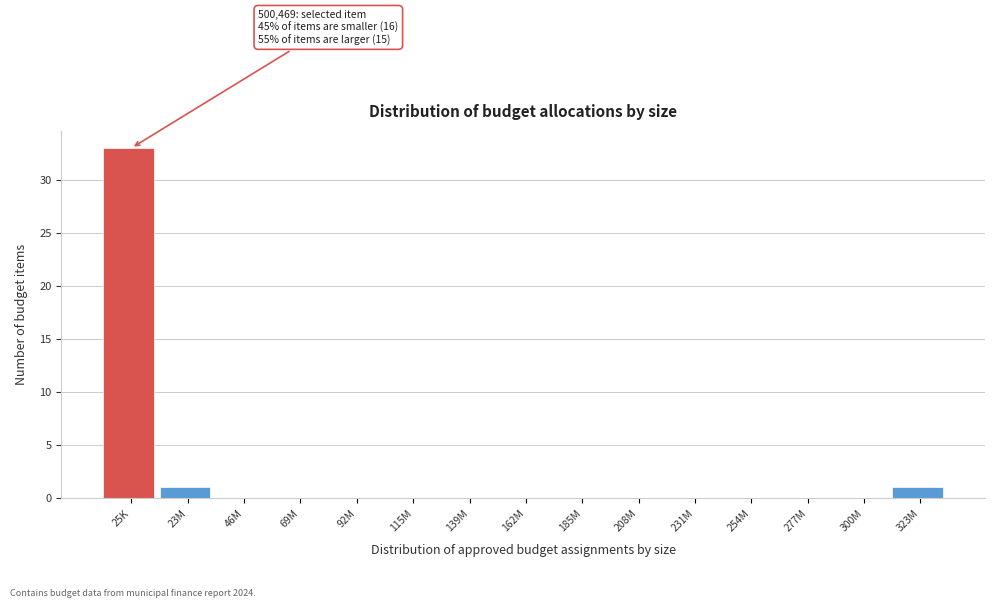

Reading right to left, transcribe all the data shown in this chart.

323M=1	300M=0	277M=0	254M=0	231M=0	208M=0	185M=0	162M=0	139M=0	115M=0	92M=0	69M=0	46M=0	23M=1	25K=33